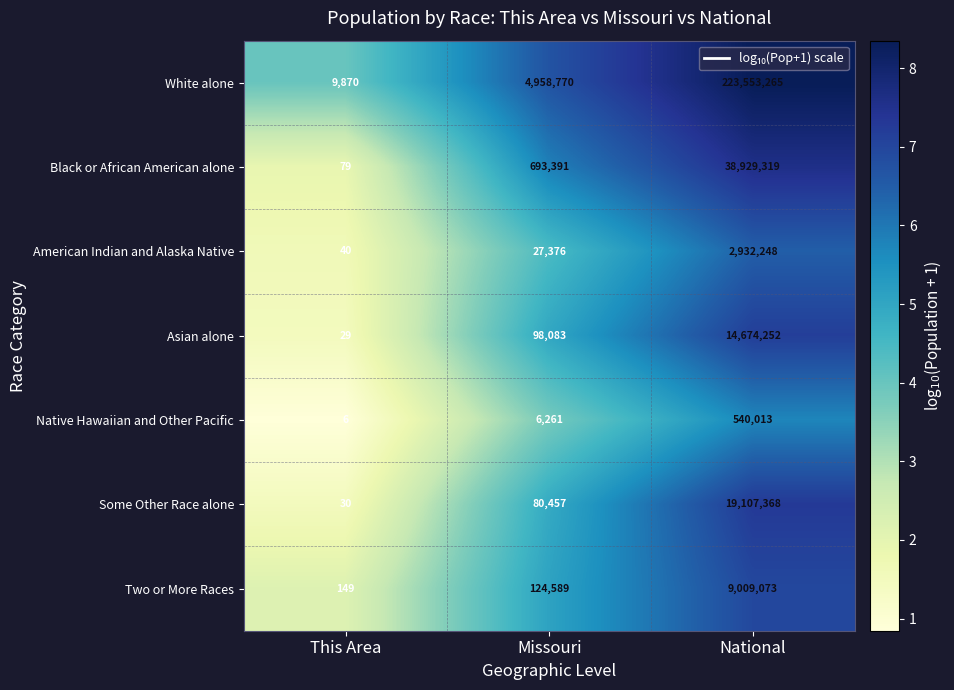

What is the average value of the Some Other Race alone series?

6395952